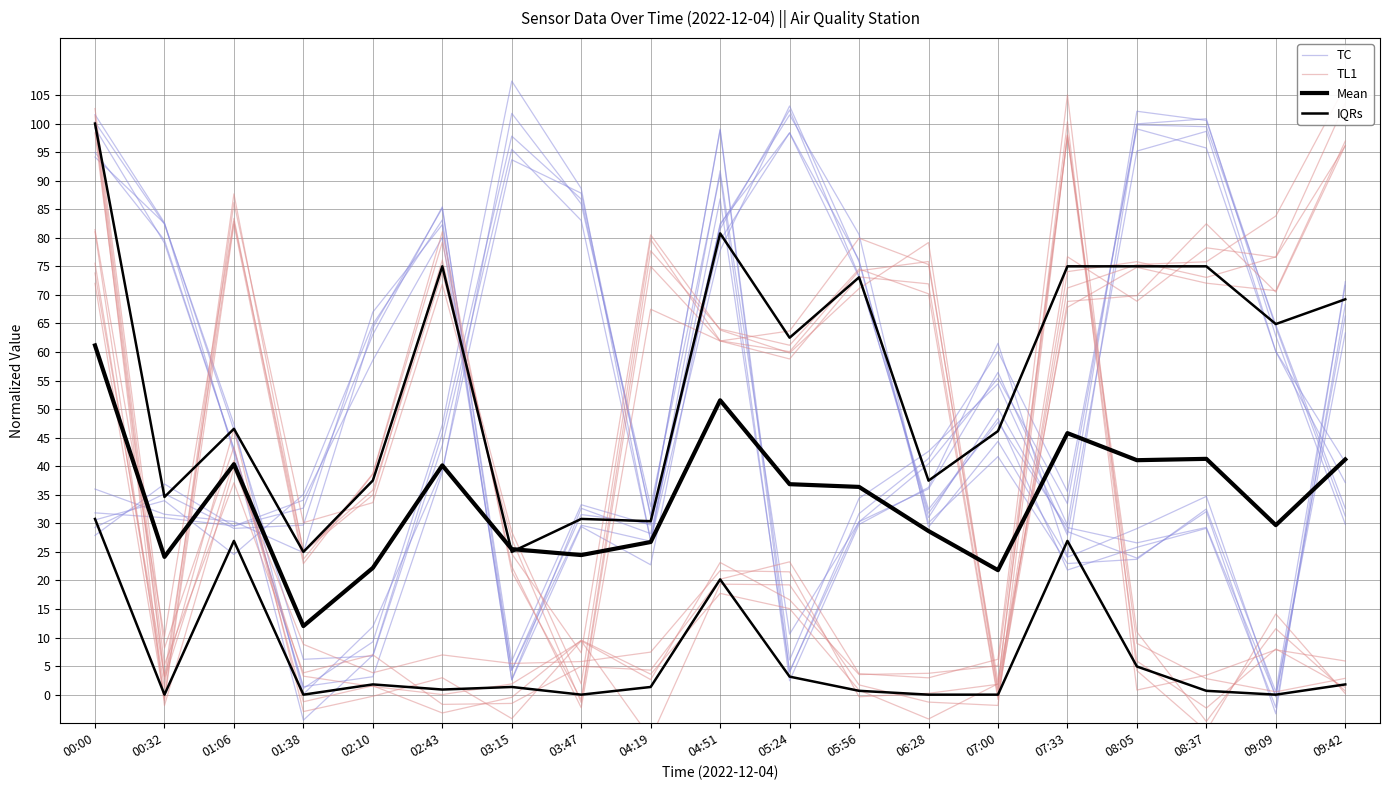

The value of TC at 03:47 is 29.7. True or false?

True